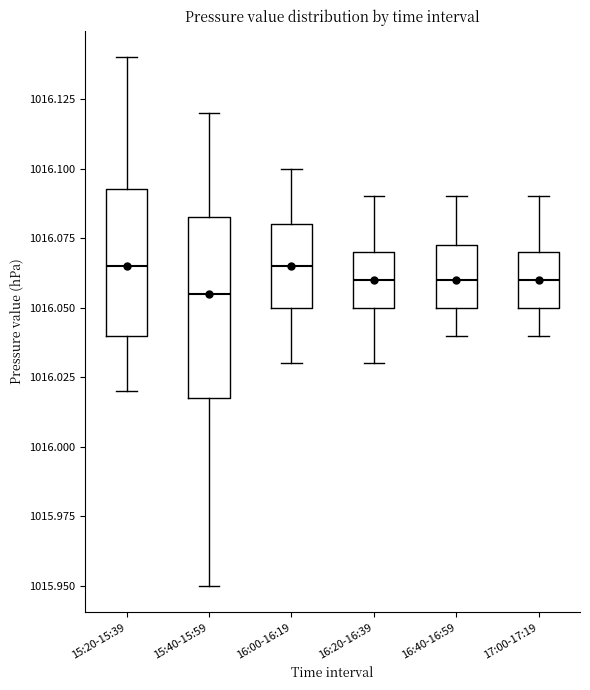

Where is the upper edge of the box for 15:20-15:39 on the y-axis? The values are not printed on the chart, so give them approximately, as read against the axis.

1016.095